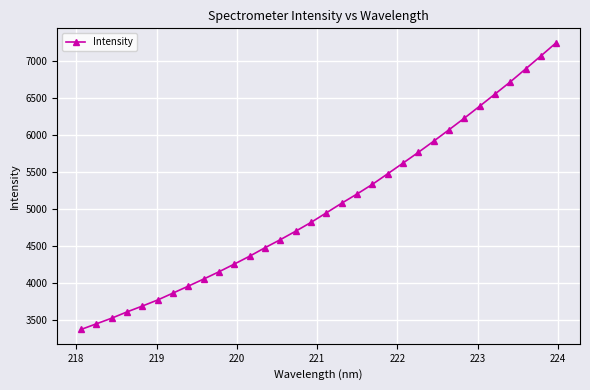

What is the maximum value shown in the chart?

7248.7